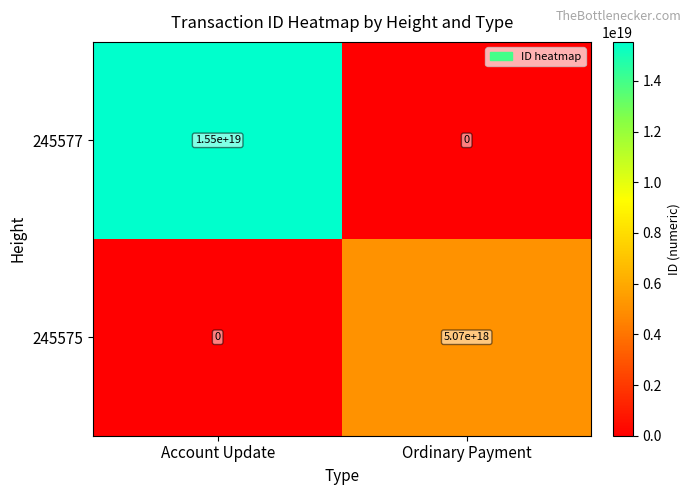

Where is 245575 nearest to the value 2535000000000000000?

Account Update